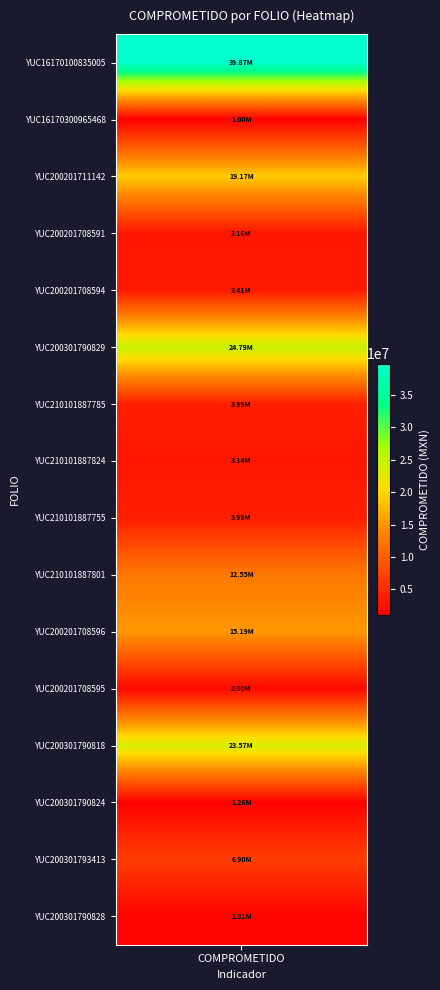

Is it true that the value at YUC200201708596 is 26232722.1?

False